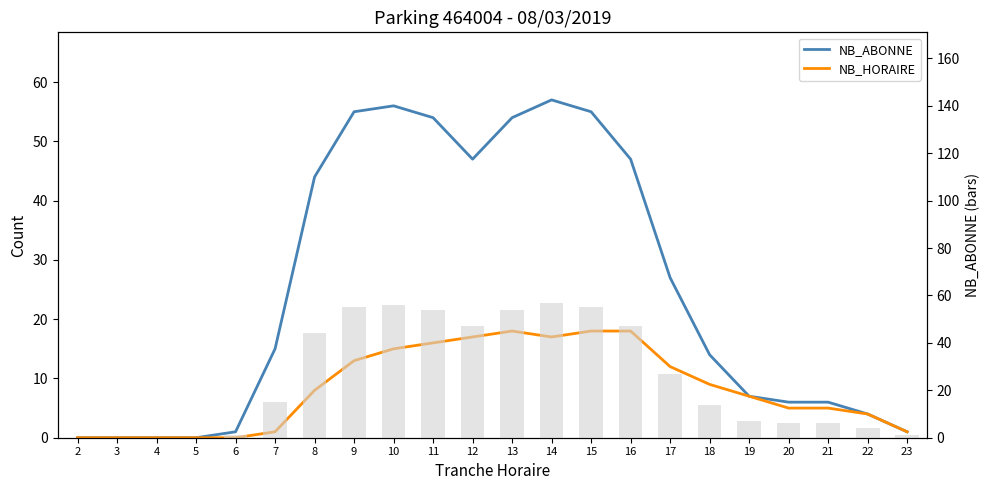

What is the highest value of the NB_ABONNE series?

57